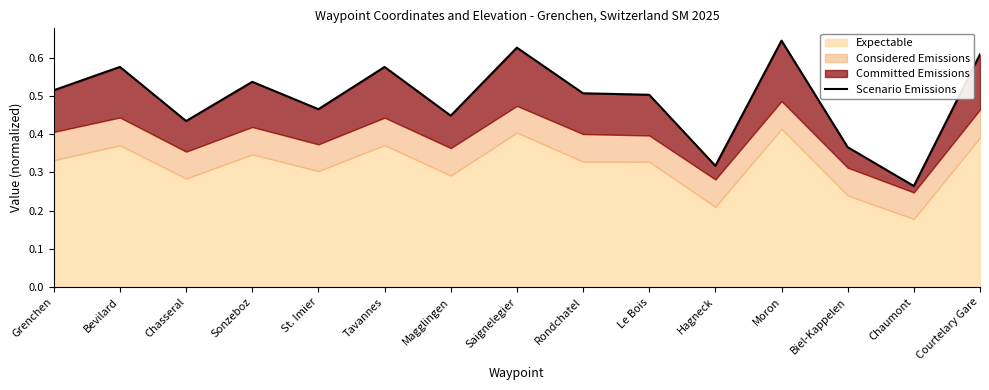

What is the smallest value displayed?

0.3